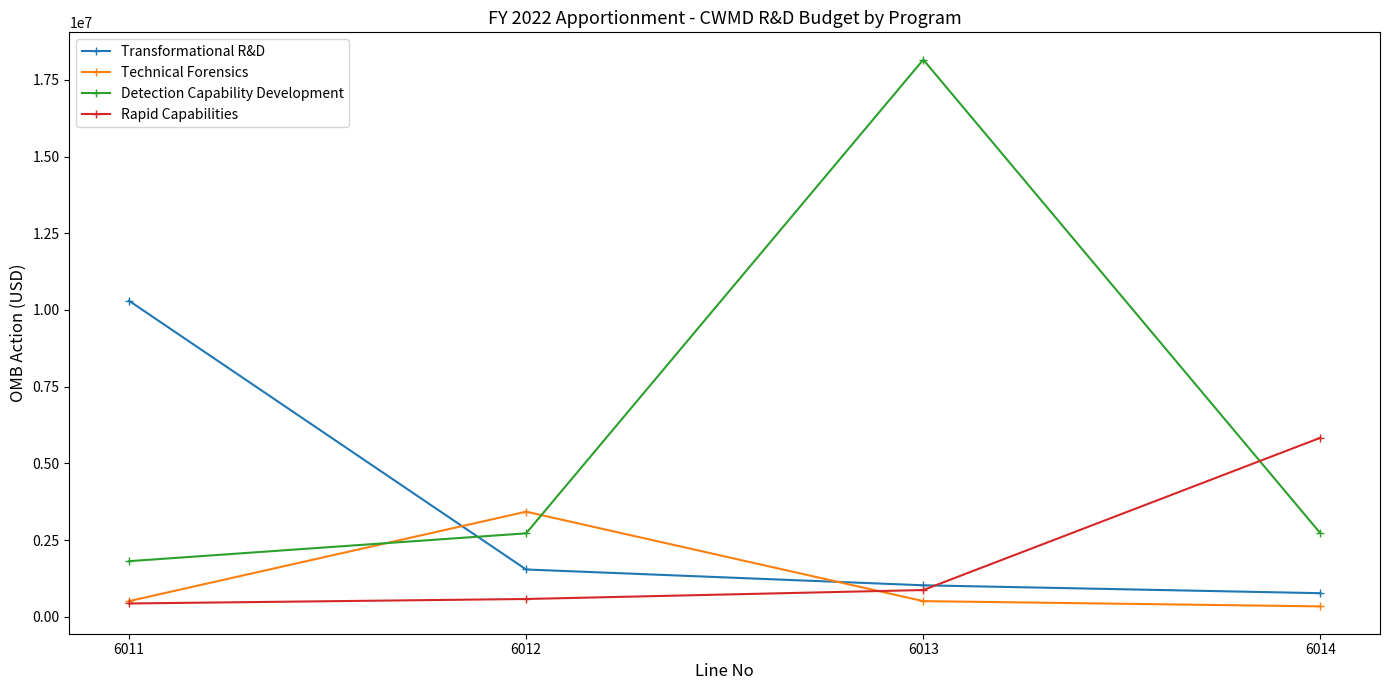

The value of Rapid Capabilities at 6014 is 3728138.2. True or false?

False